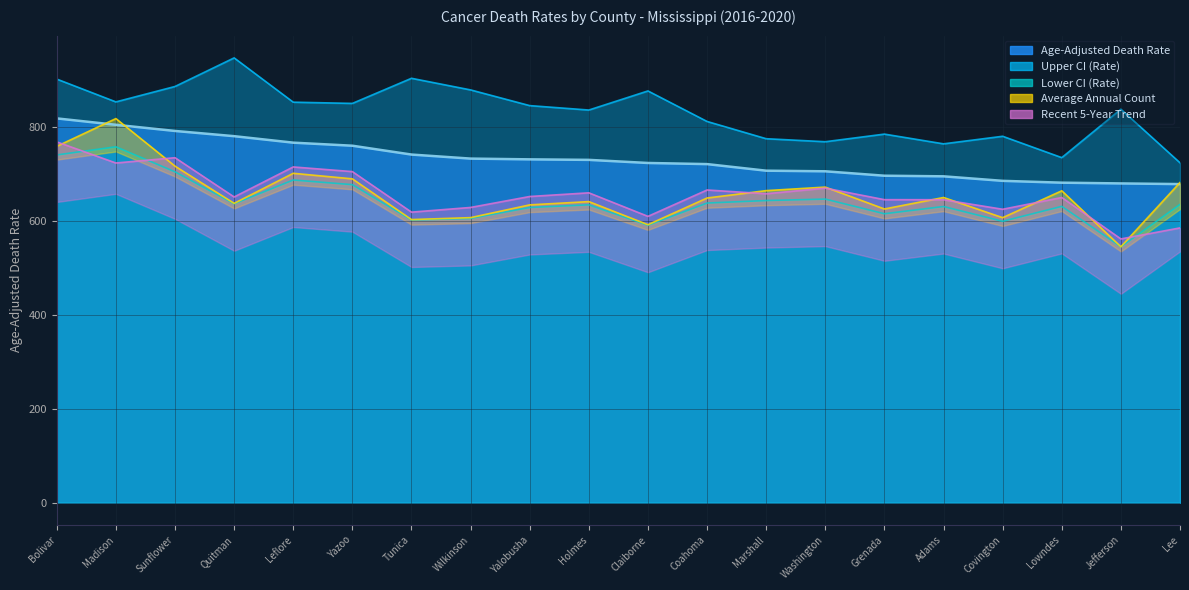

What is the value of the Upper CI (Rate) point at the 1st from the left?

900.9